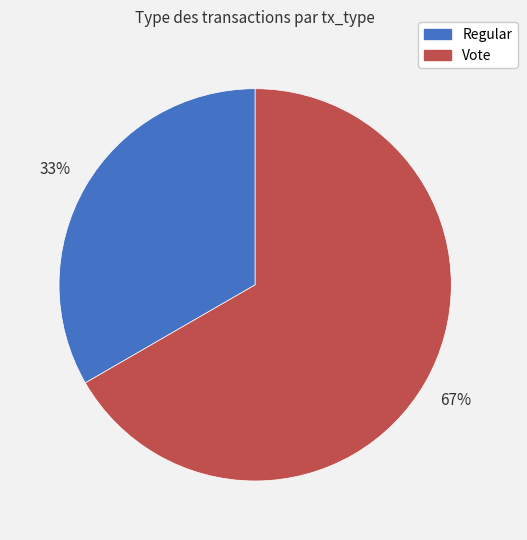

To the nearest percent, what percentage of the pie is Regular?

33%